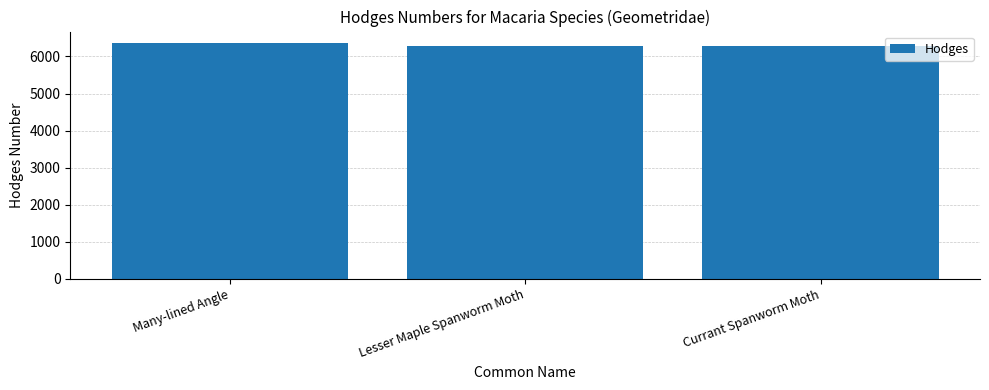

Is it true that the value at Currant Spanworm Moth is 6274?

True